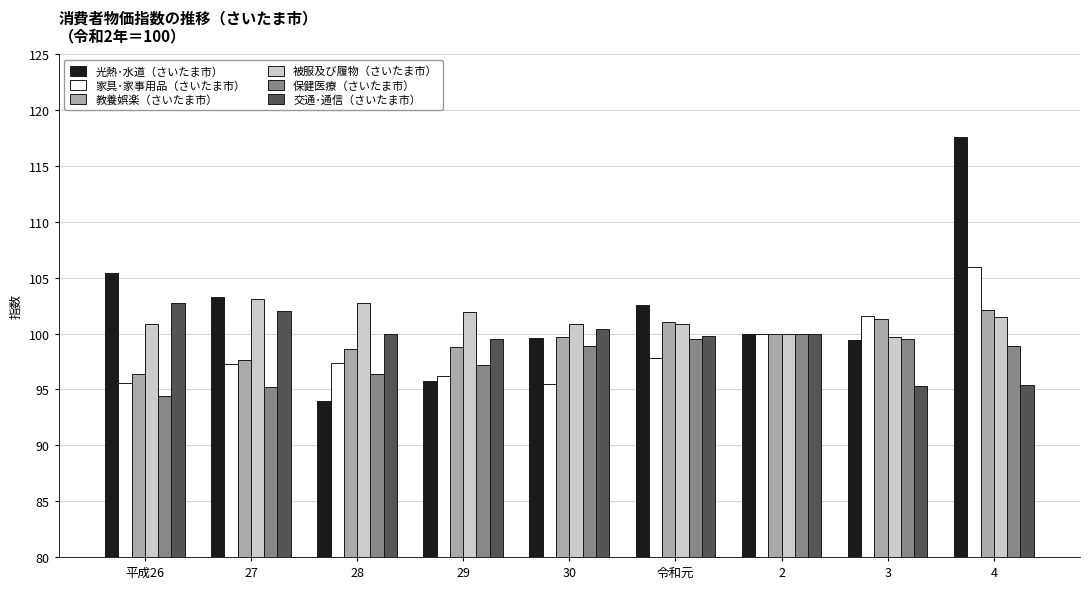

What is the maximum value shown in the chart?

117.6